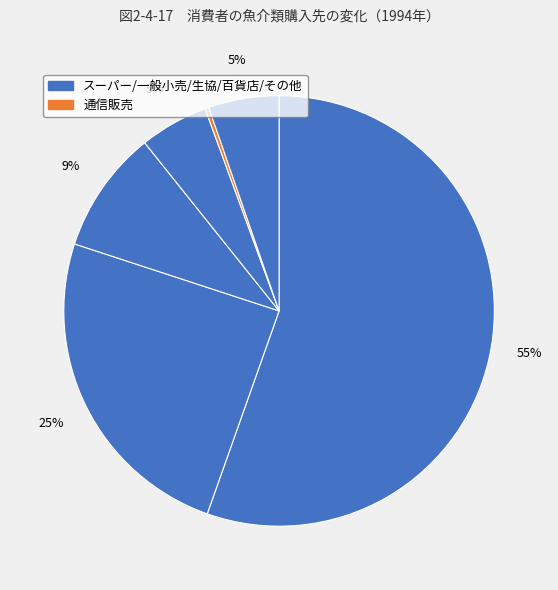

How many slices are in this pie chart?

6